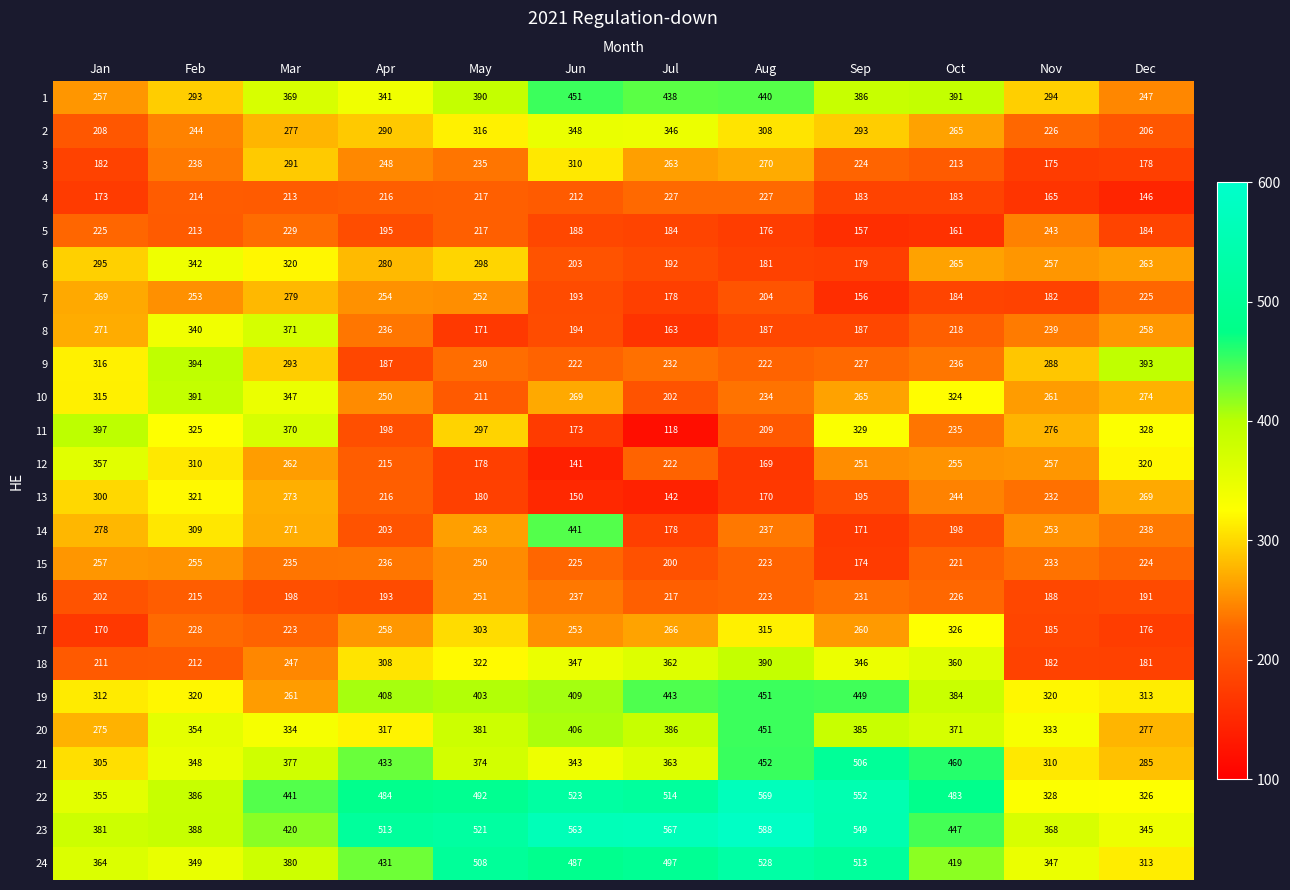

The value of 6 at Aug is 181. True or false?

True